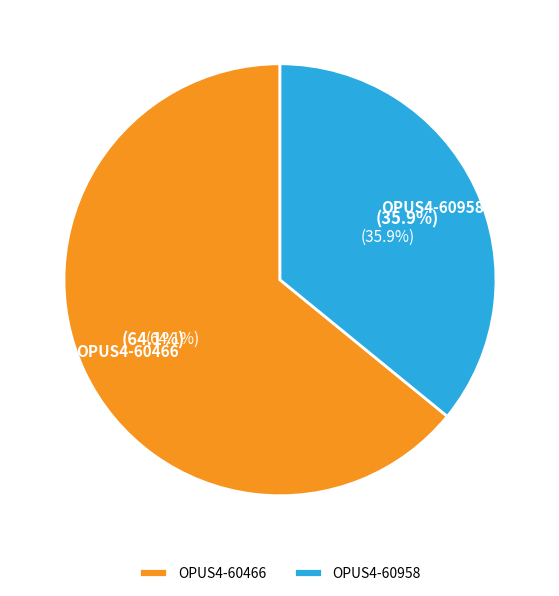

To the nearest percent, what is the combined percentage of OPUS4-60958 and OPUS4-60466?

100%